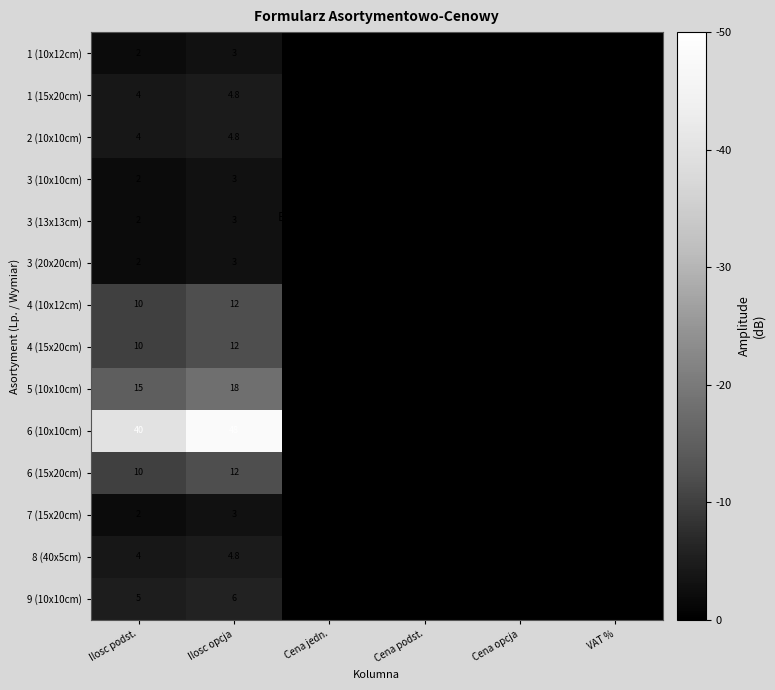

What is the sum of the 4 (15x20cm) values at Ilosc podst. and Ilosc opcja?

22.0